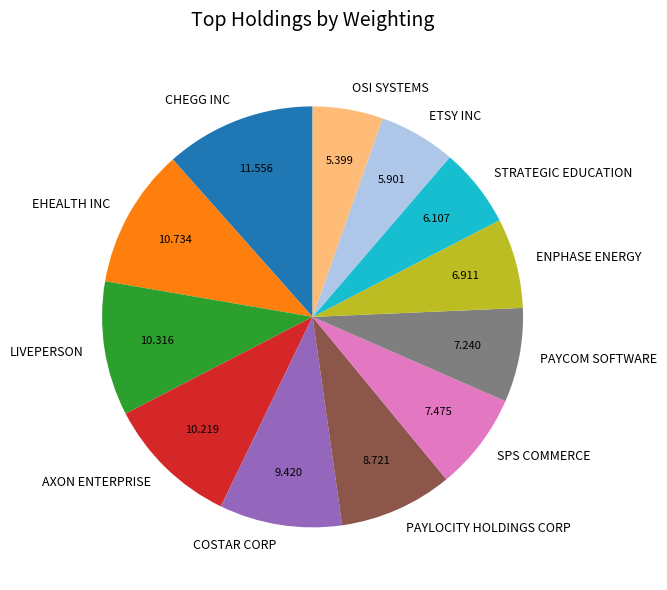

Does any single category account for the majority?

No